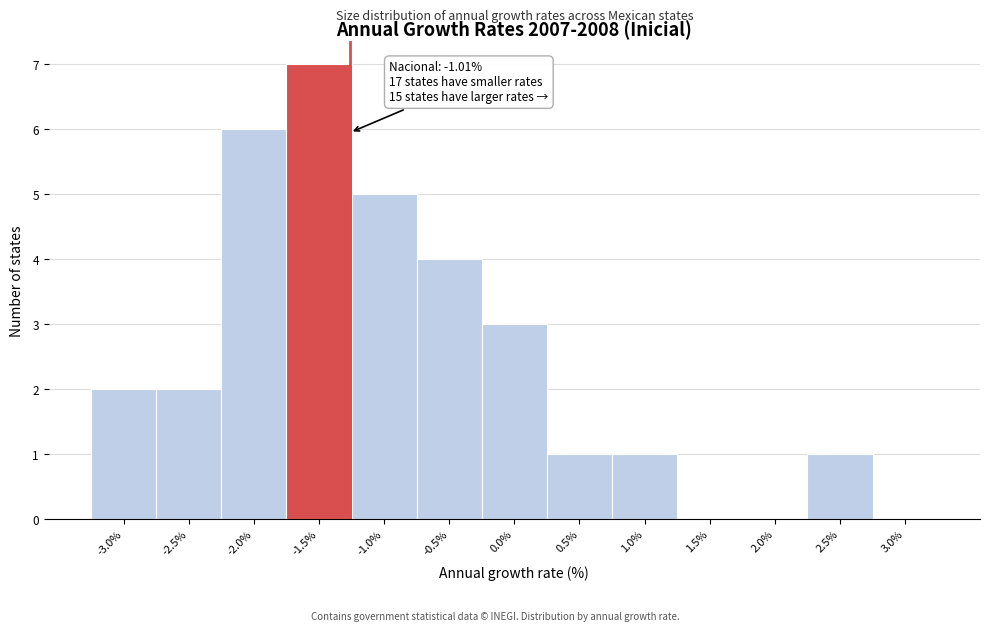

Reading left to right, what are all the values shown in this chart?

-3.0%=2	-2.5%=2	-2.0%=6	-1.5%=7	-1.0%=5	-0.5%=4	0.0%=3	0.5%=1	1.0%=1	1.5%=0	2.0%=0	2.5%=1	3.0%=0